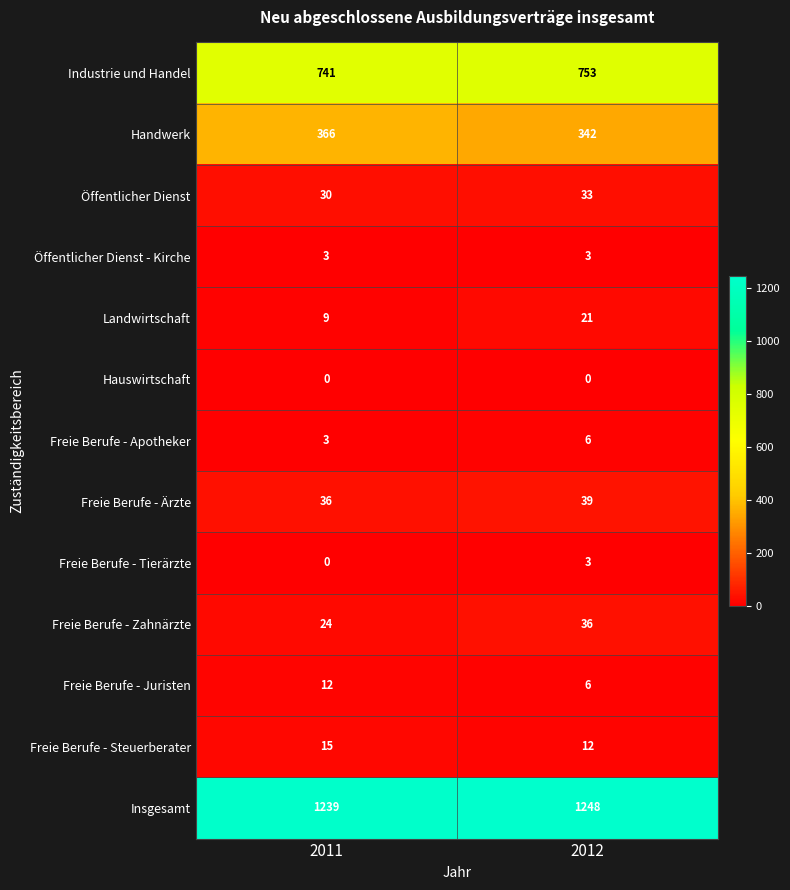

What is the difference between the Industrie und Handel values at 2011 and 2012?

12